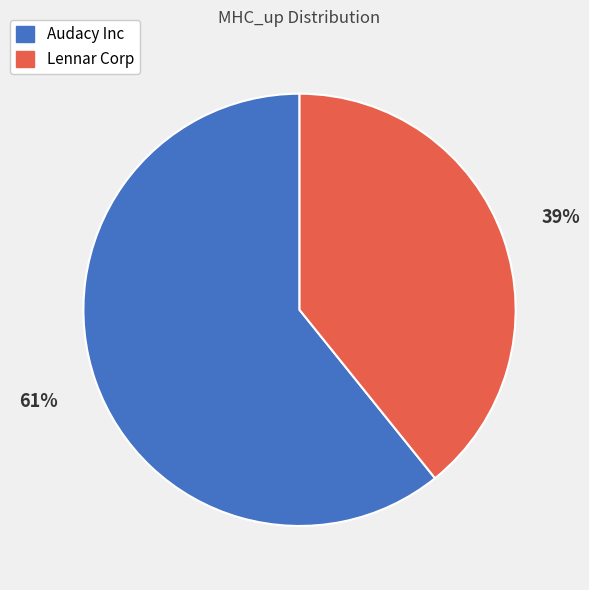

To the nearest percent, what is the combined percentage of Lennar Corp and Audacy Inc?

100%